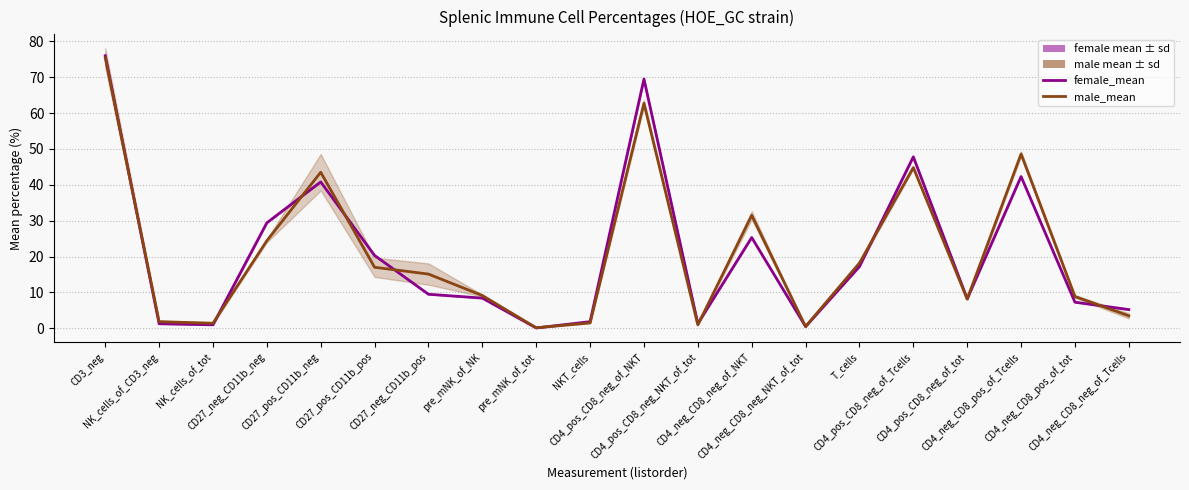

The value of female_mean at CD4_neg_CD8_pos_of_Tcells is 42.3. True or false?

True